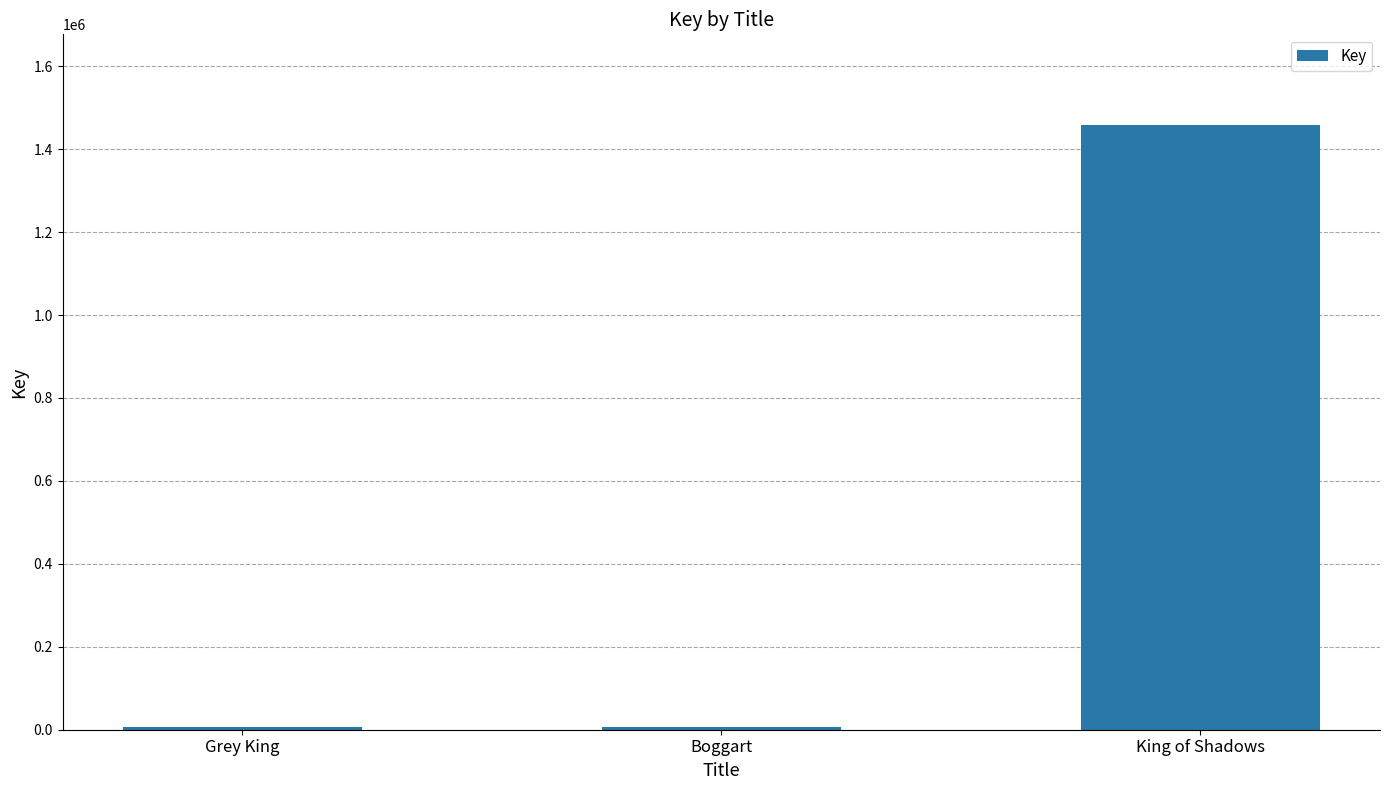

The chart shows a value of 1458275 at King of Shadows. True or false?

True